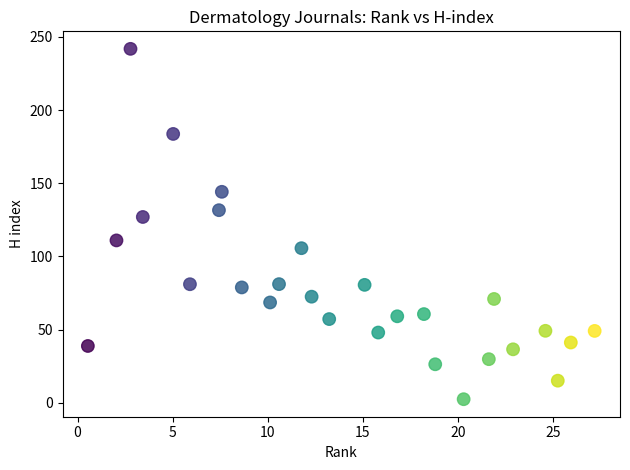

What Y value in the scatter plot is closest to 122?

127.0